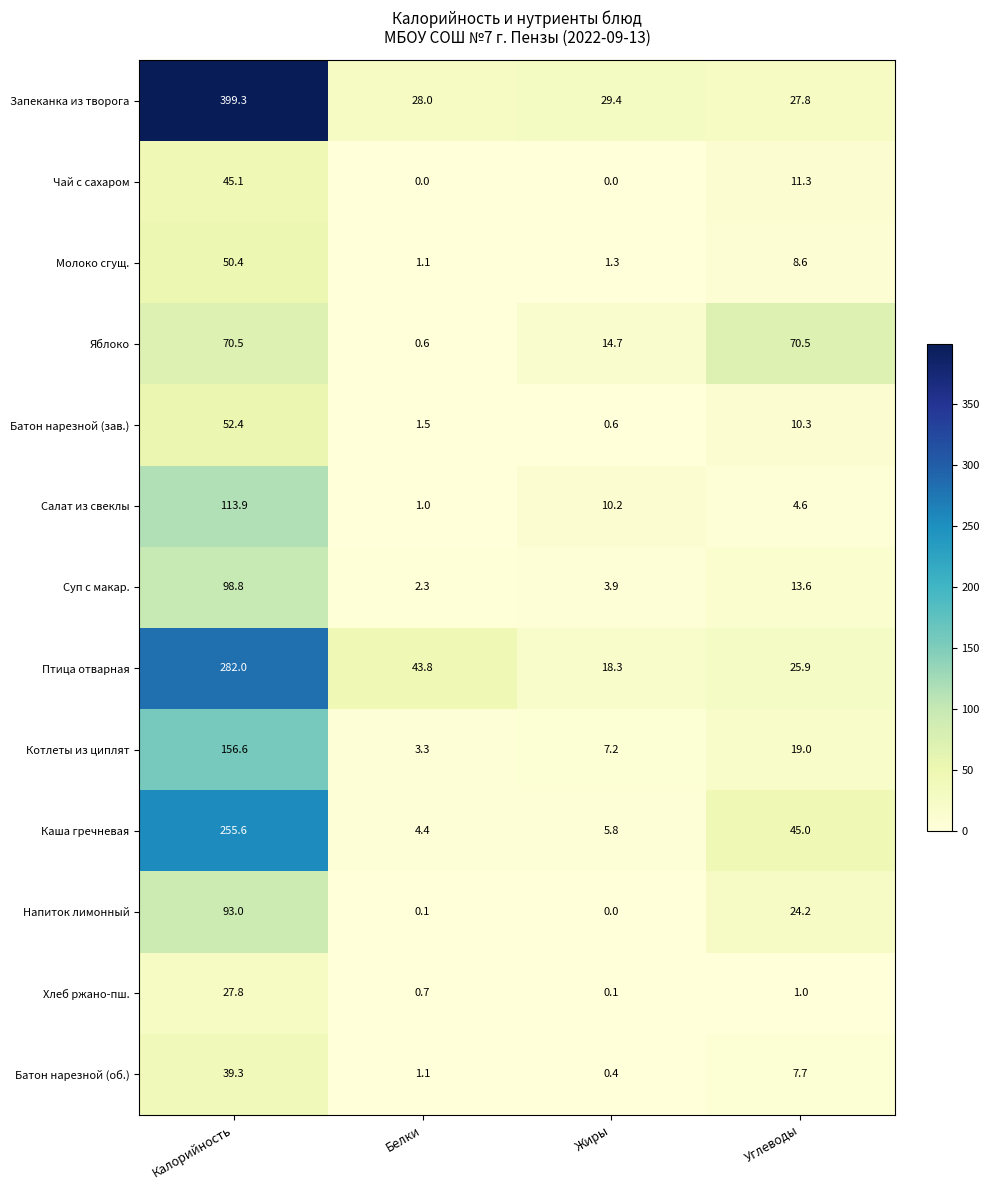

What is the difference between the maximum and second lowest values in the Каша гречневая series?

249.8